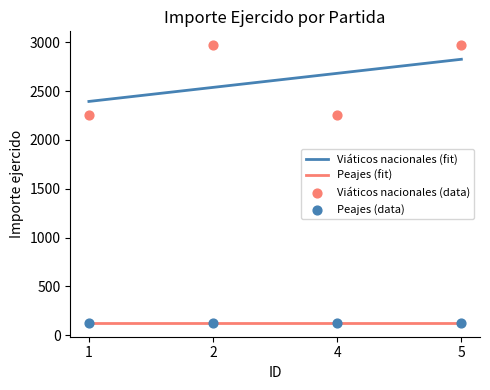

Which has a higher value, 2 or 1?

2